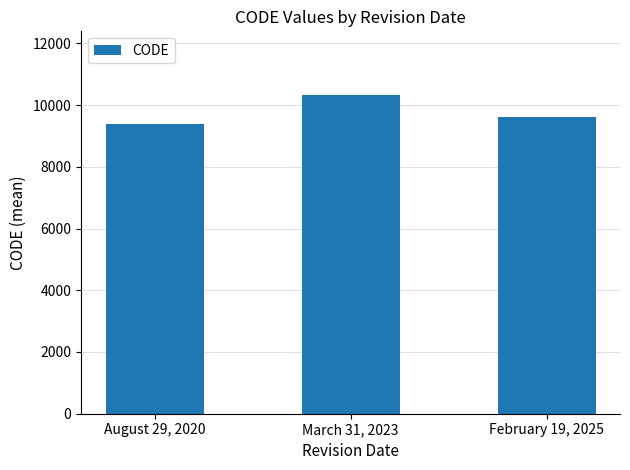

Reading right to left, extract all data points from this chart.

9622	10323	9375